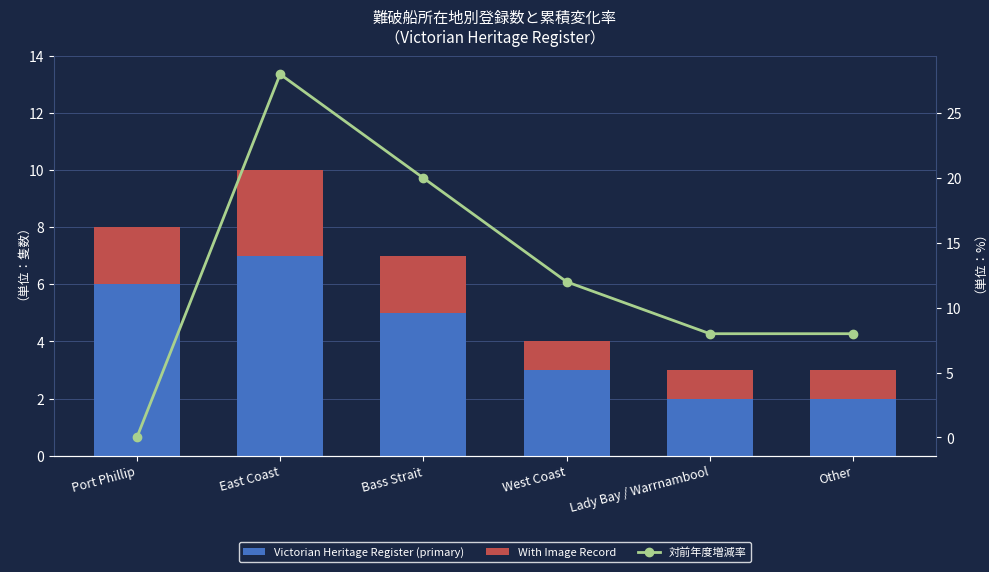

What is the label of the 2nd bar from the right?

Lady Bay / Warrnambool